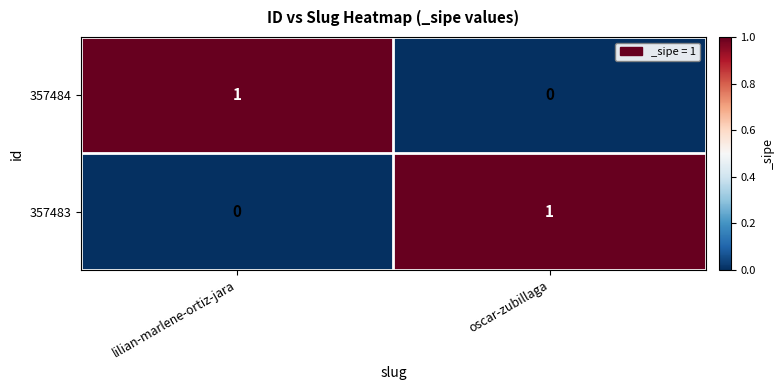

Count the number of categories in the chart.

2